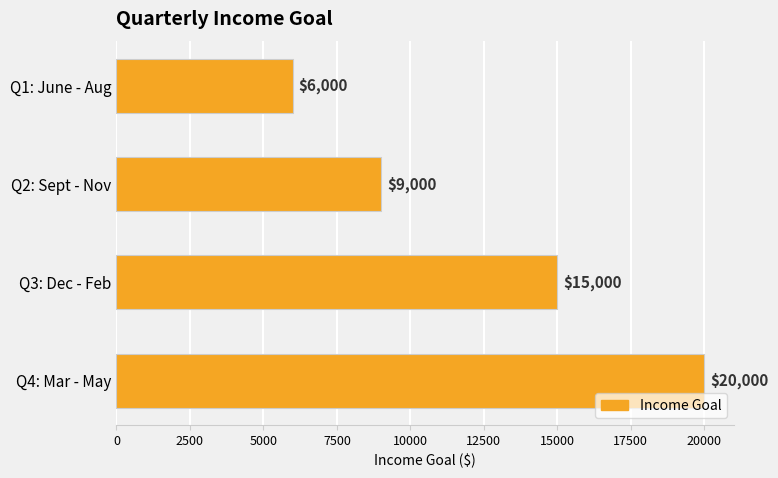

Reading bottom to top, transcribe all the data shown in this chart.

Q4: Mar - May=20000	Q3: Dec - Feb=15000	Q2: Sept - Nov=9000	Q1: June - Aug=6000